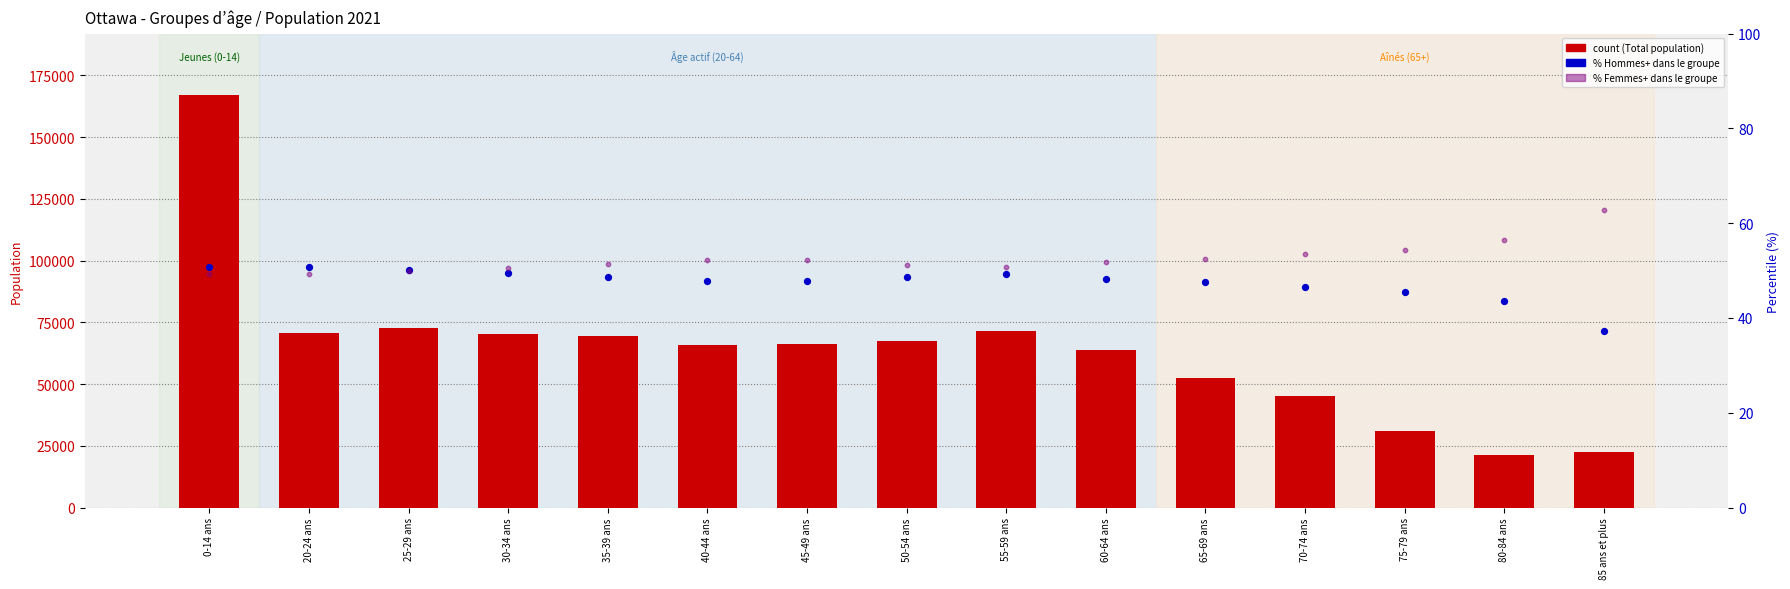

At how many categories does at least one series exceed 60901?

10